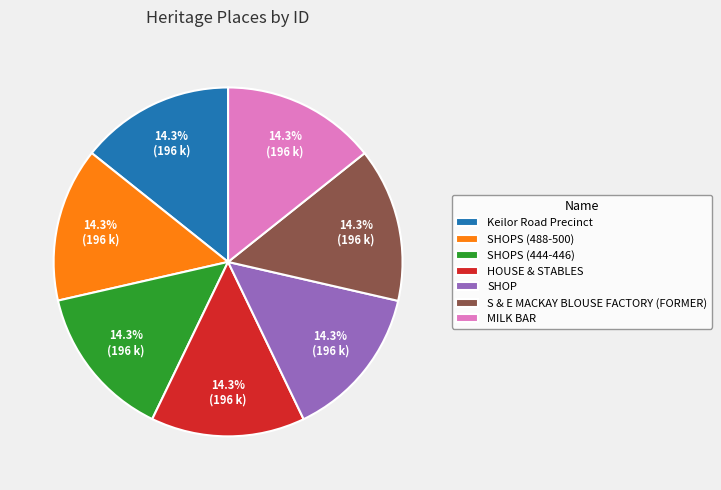

How many segments does this pie chart have?

7